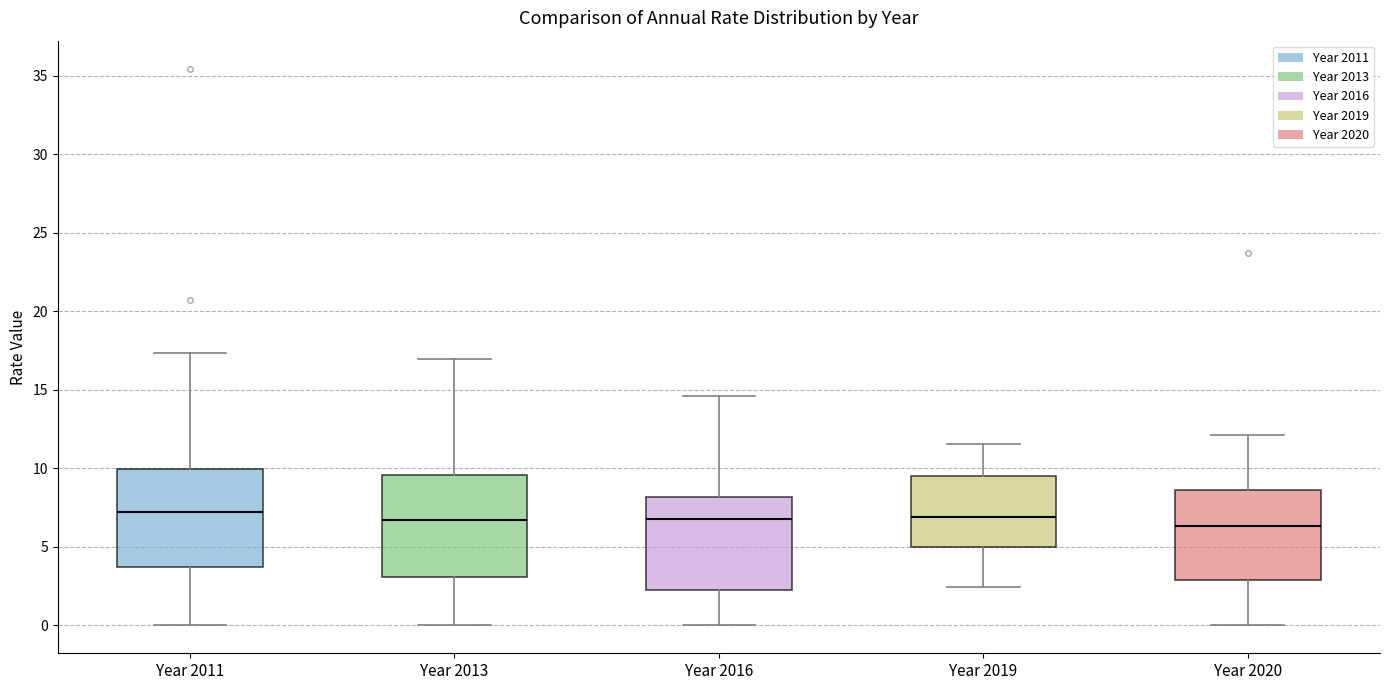

Reading left to right, transcribe this box plot: for each box, give where its median line is, the range the box spans, and where its two whiskers end, as read against the y-axis. The values are not printed on the chart, so give them approximately, as read against the axis.

Year 2011: median 7.0, box 3.5 to 10.0, whiskers 0.0 to 17.5
Year 2013: median 6.5, box 3.0 to 9.5, whiskers 0.0 to 17.0
Year 2016: median 7.0, box 2.5 to 8.0, whiskers 0.0 to 14.5
Year 2019: median 7.0, box 5.0 to 9.5, whiskers 2.5 to 11.5
Year 2020: median 6.5, box 3.0 to 8.5, whiskers 0.0 to 12.0